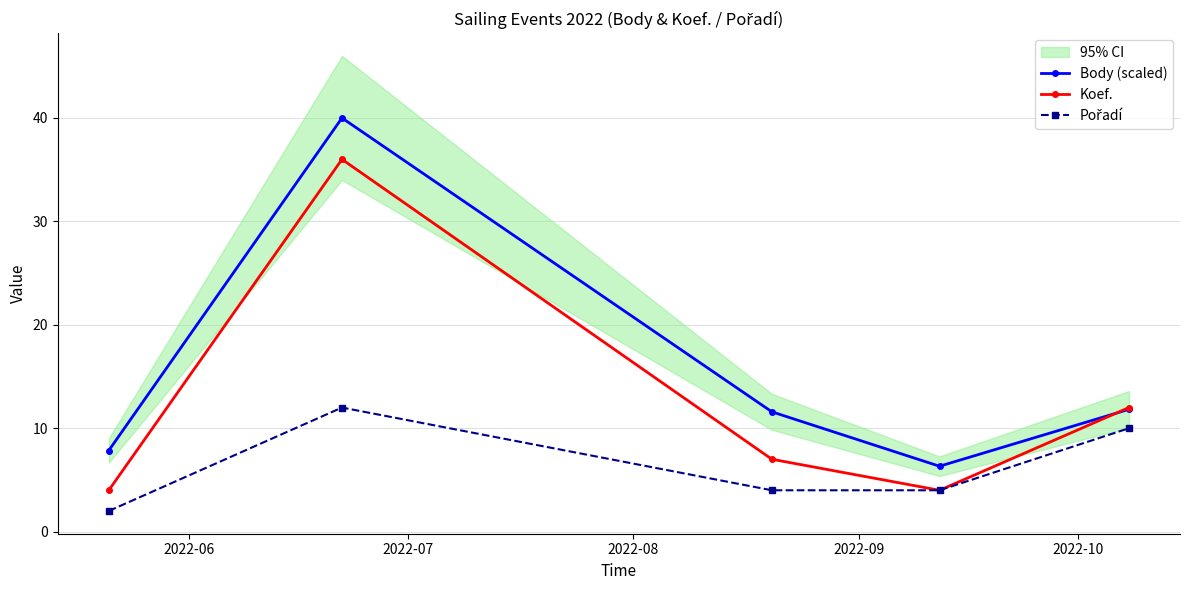

How many interior local valleys does the Body (scaled) series have?

1